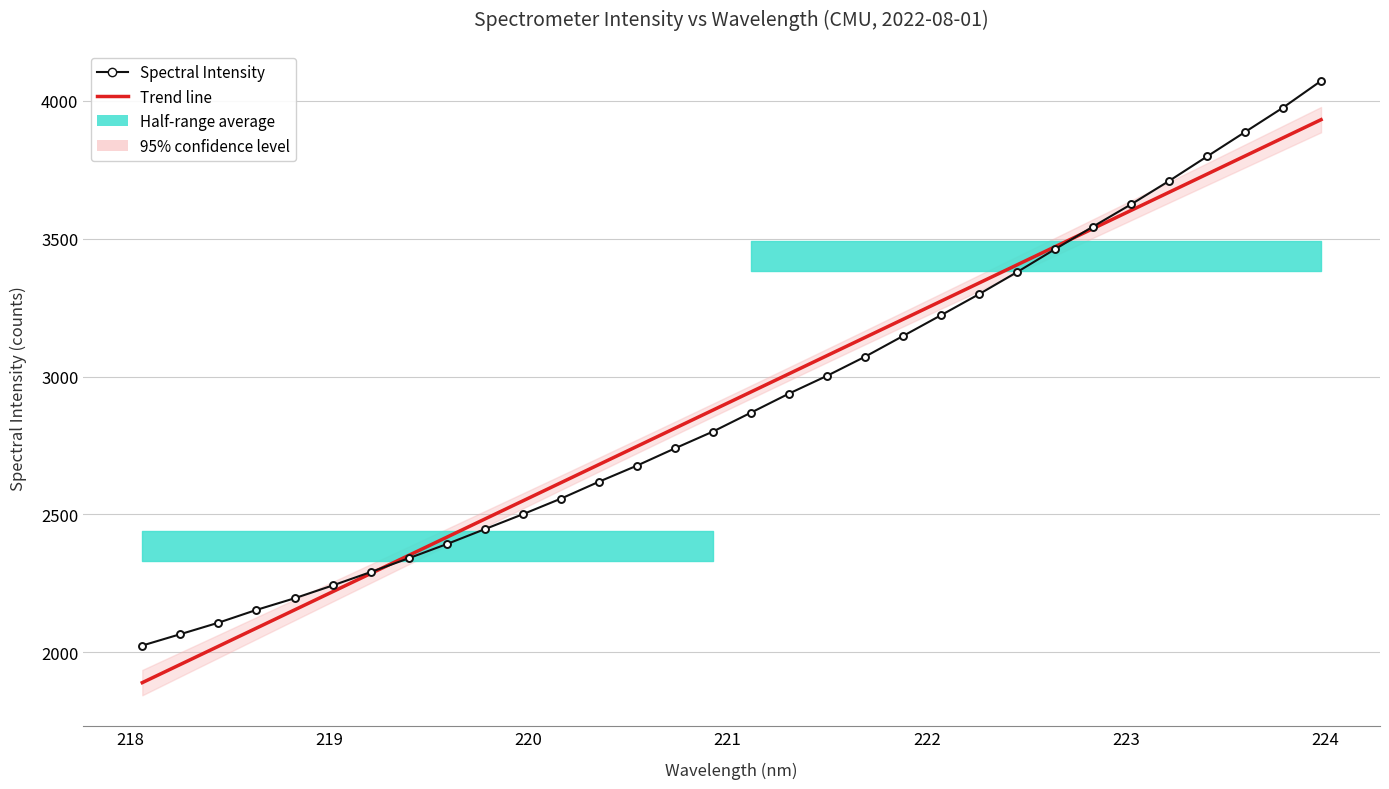

How many data points does each series have?

32